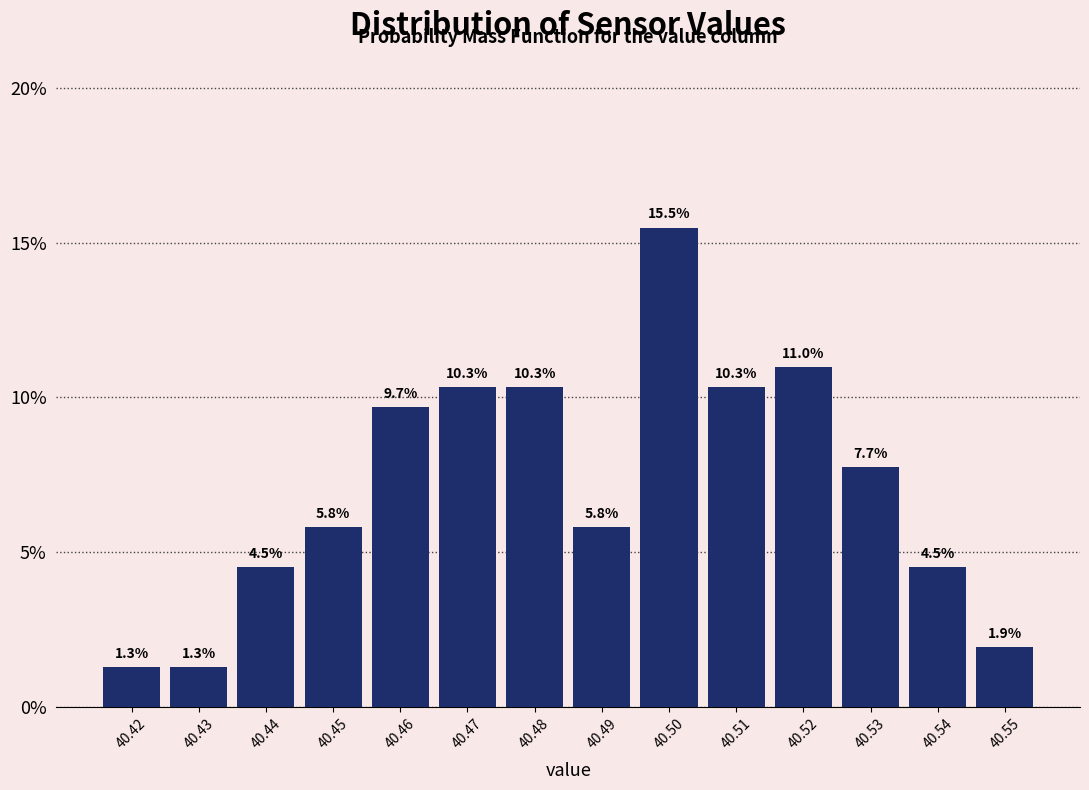

Are the bars horizontal?

No